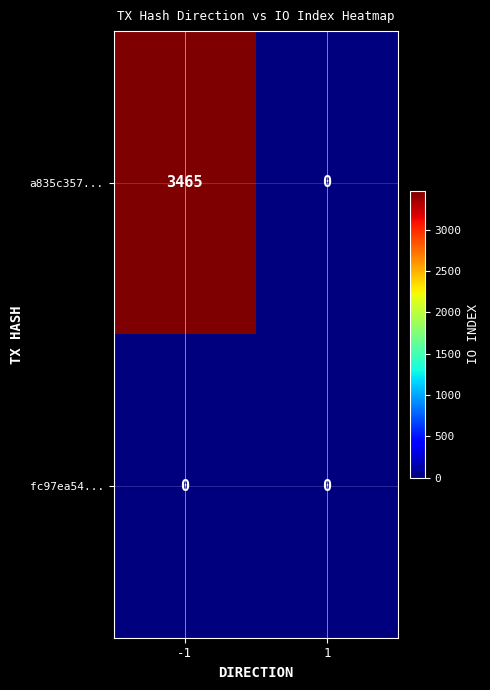

At which category is the sum across all series the highest?

-1